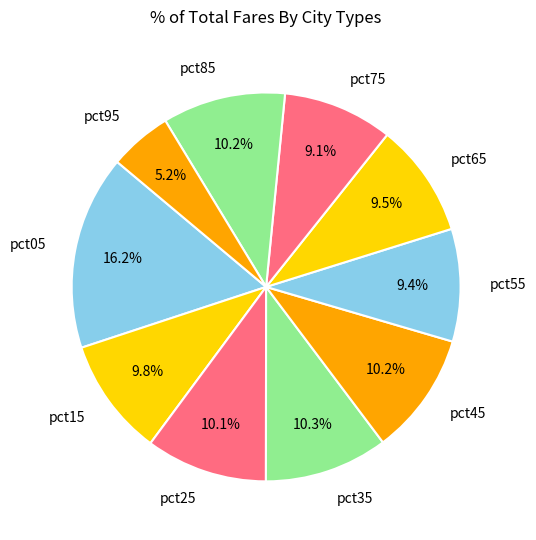

What percentage is the pct15 slice, to the nearest percent?

10%